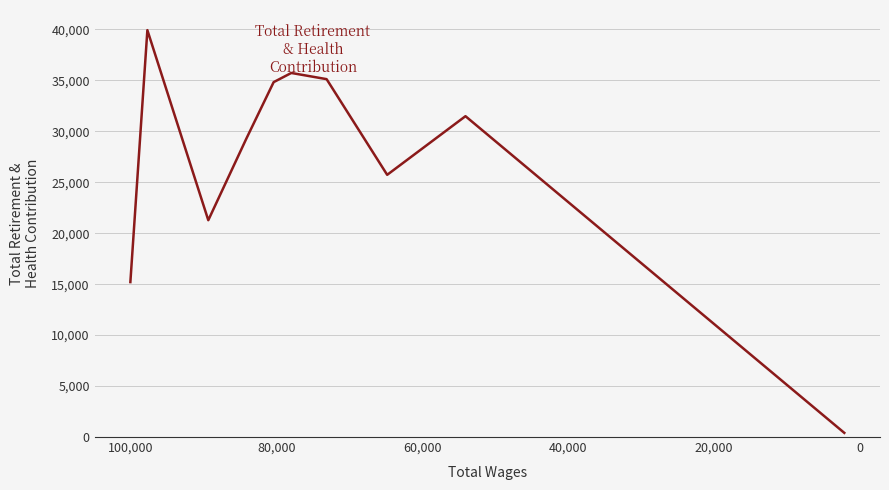

What is the smallest value displayed?

408